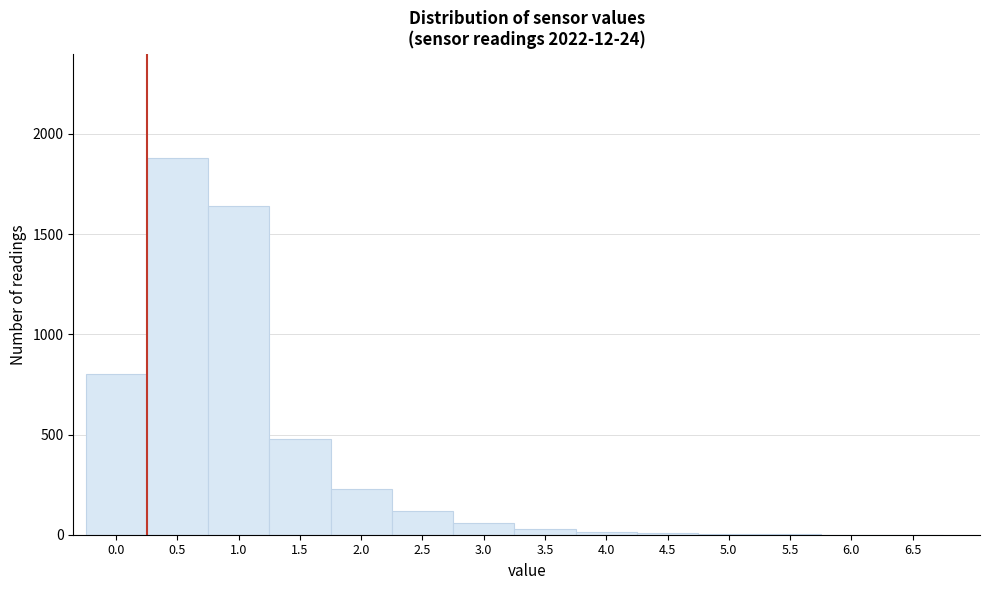

Is it true that the value at 0.5 is 3368?

False